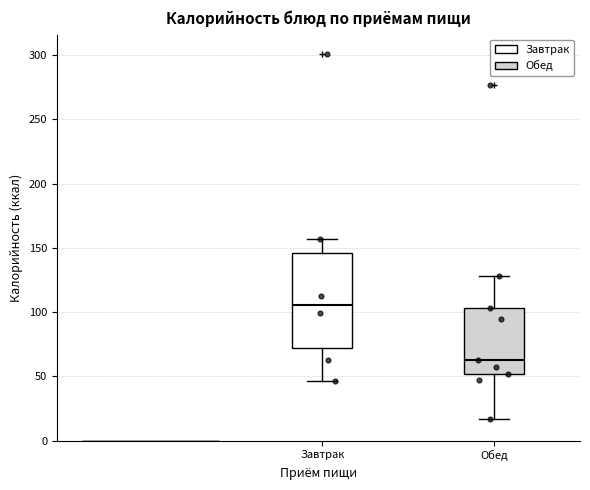

Where is the upper edge of the box for Завтрак on the y-axis? The values are not printed on the chart, so give them approximately, as read against the axis.

145